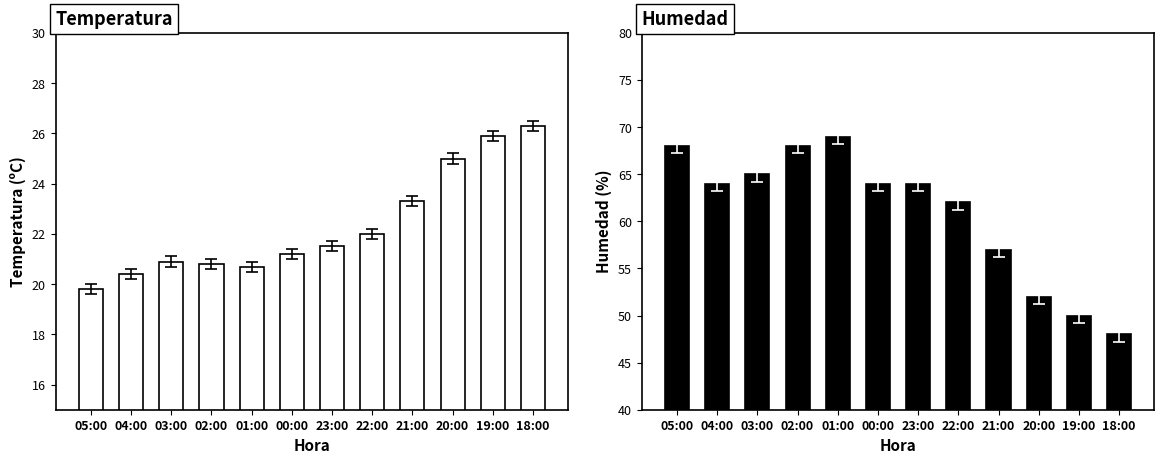

What is the label of the 12th bar from the left?

18:00